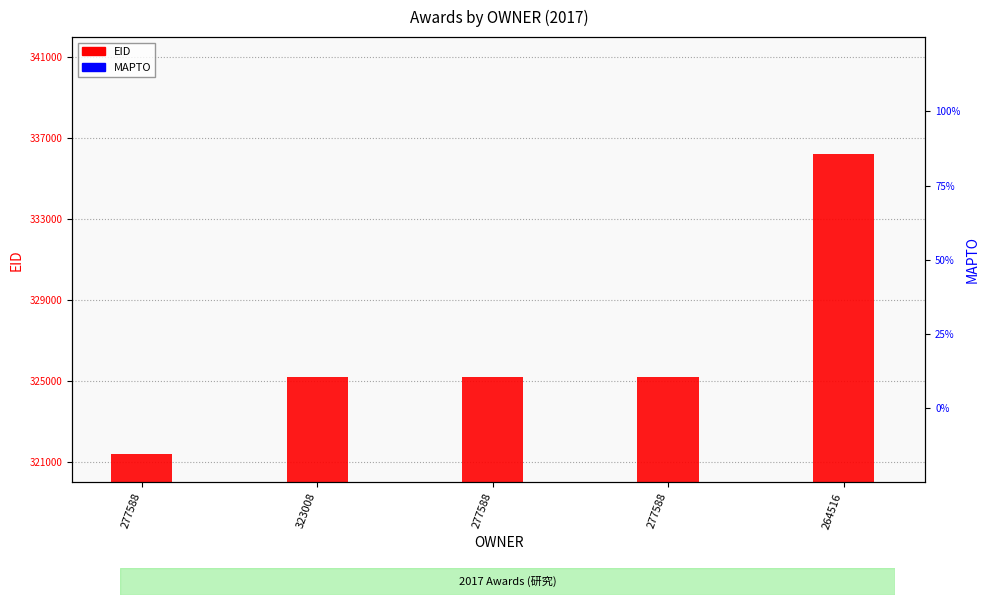

Are the bars grouped side by side (vs. stacked)?

Yes